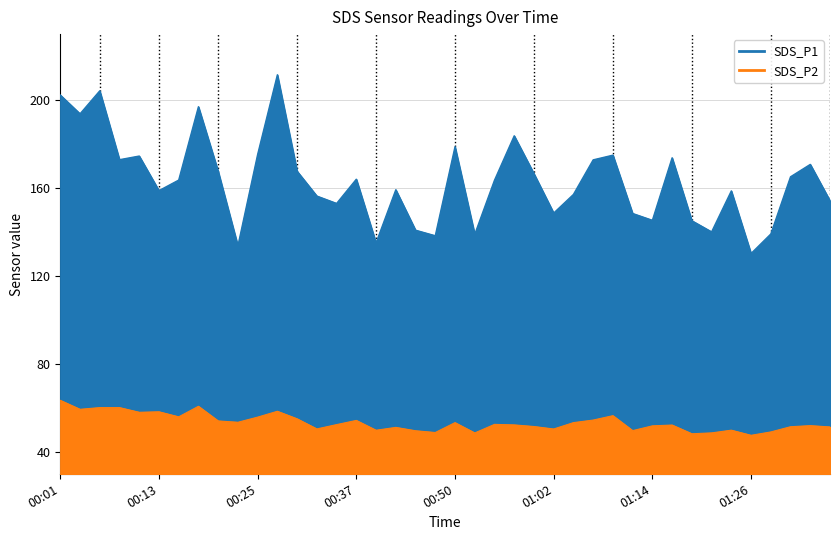

Where does the SDS_P2 series first go above 52?

00:01